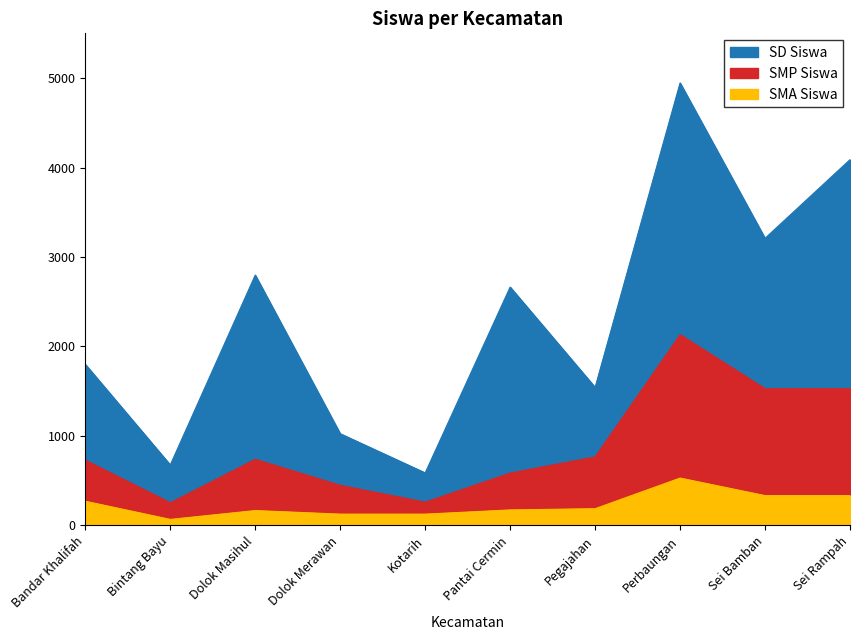

True or false: SMA Siswa has more than 0 interior local peaks.

True